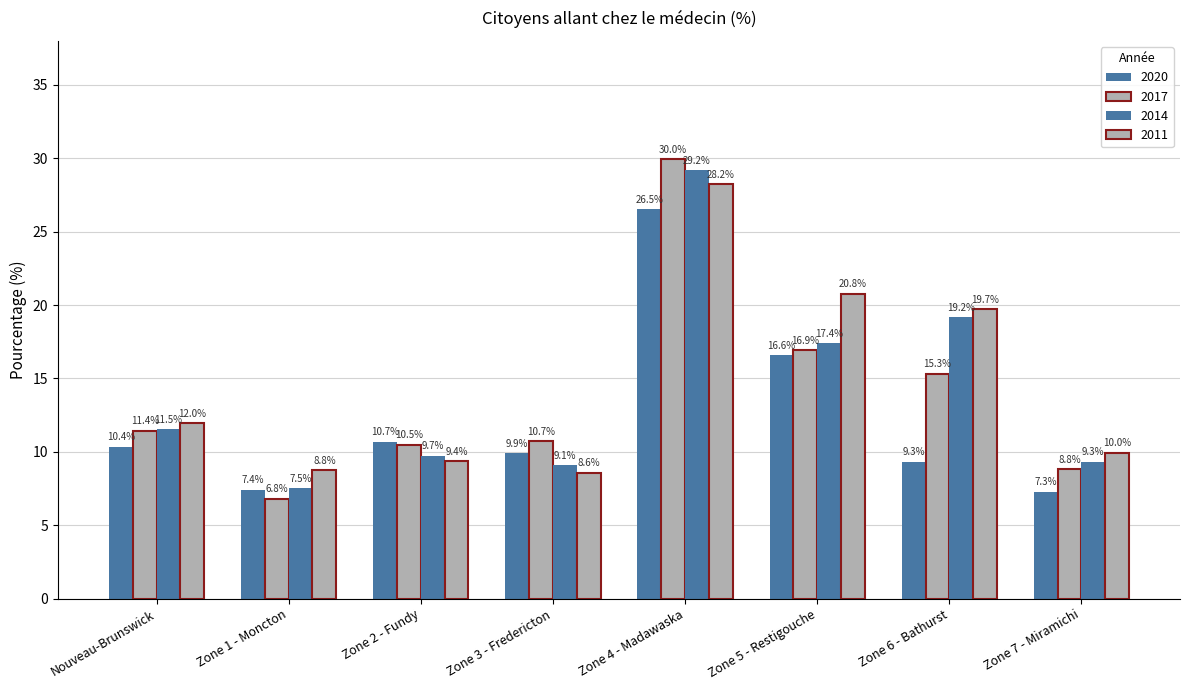

How many groups of bars are there?

8